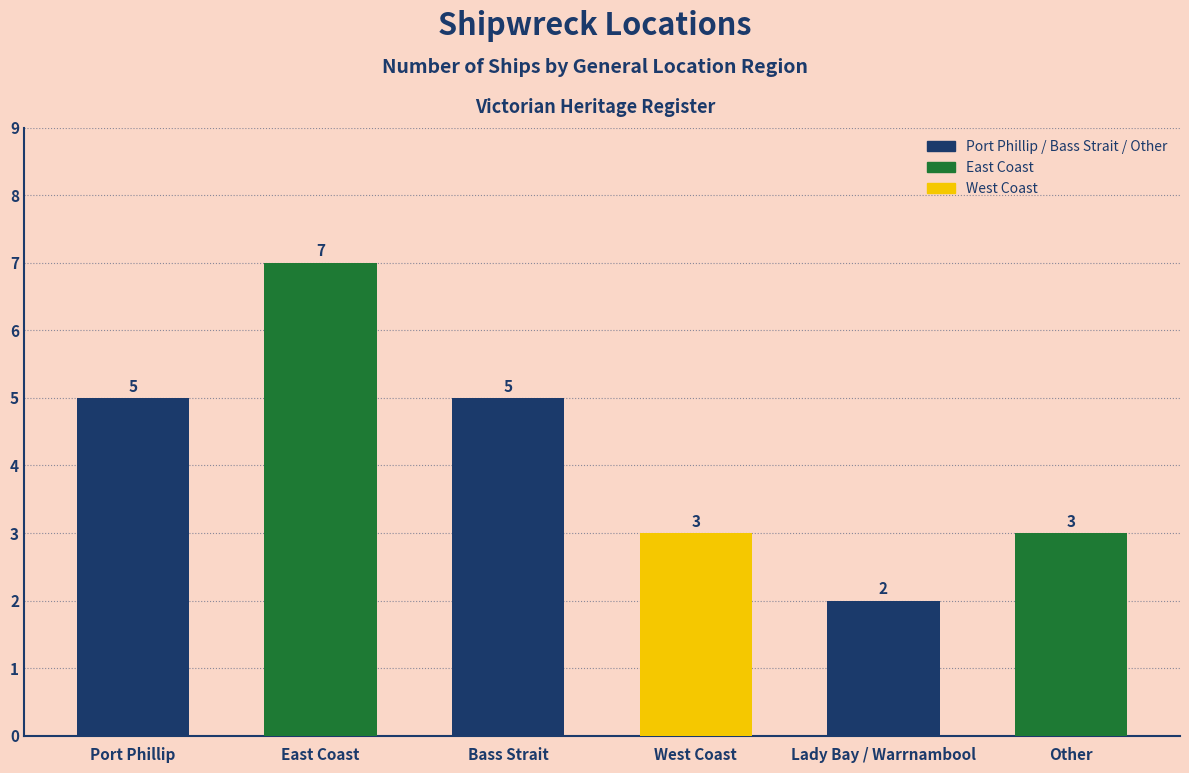

True or false: the data shows 3 at Other.

True